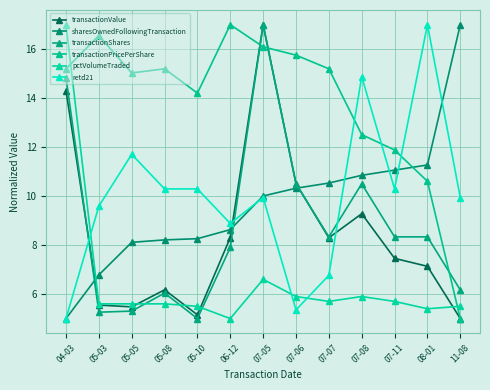

What is the sum of the transactionValue values at 06-12 and 11-08?

13.3